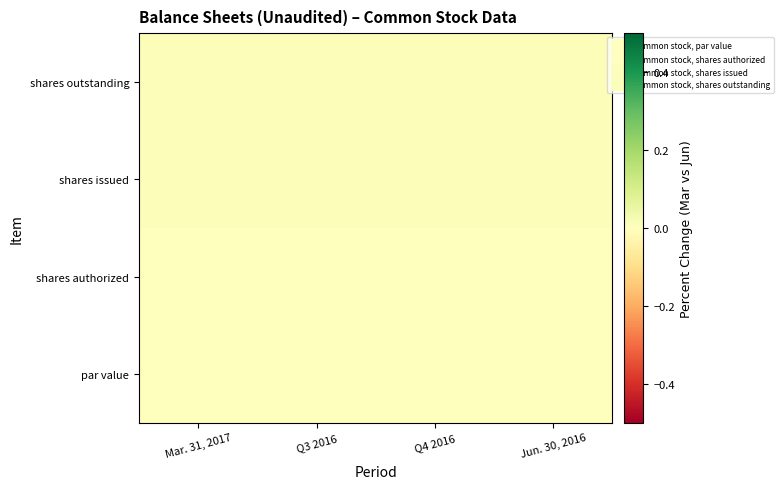

Reading left to right, what are all the values shown in this chart?

par value: Mar. 31, 2017=0.0	Q3 2016=0.0	Q4 2016=0.0	Jun. 30, 2016=0.0
shares authorized: Mar. 31, 2017=0.0	Q3 2016=0.0	Q4 2016=0.0	Jun. 30, 2016=0.0
shares issued: Mar. 31, 2017=0.0	Q3 2016=0.0	Q4 2016=0.0	Jun. 30, 2016=0.0
shares outstanding: Mar. 31, 2017=0.0	Q3 2016=0.0	Q4 2016=0.0	Jun. 30, 2016=0.0